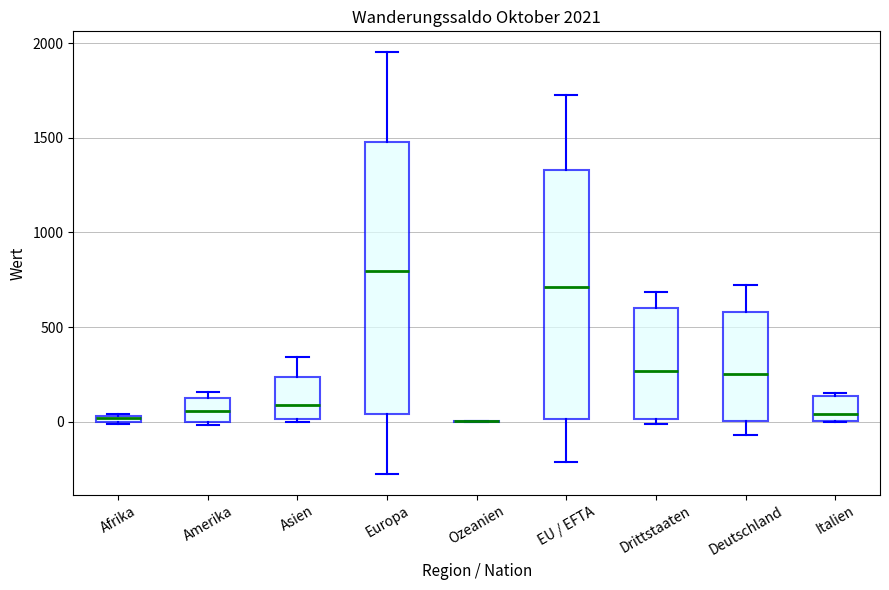

Which box is the tallest, from its lower edge to its upper edge?

Europa